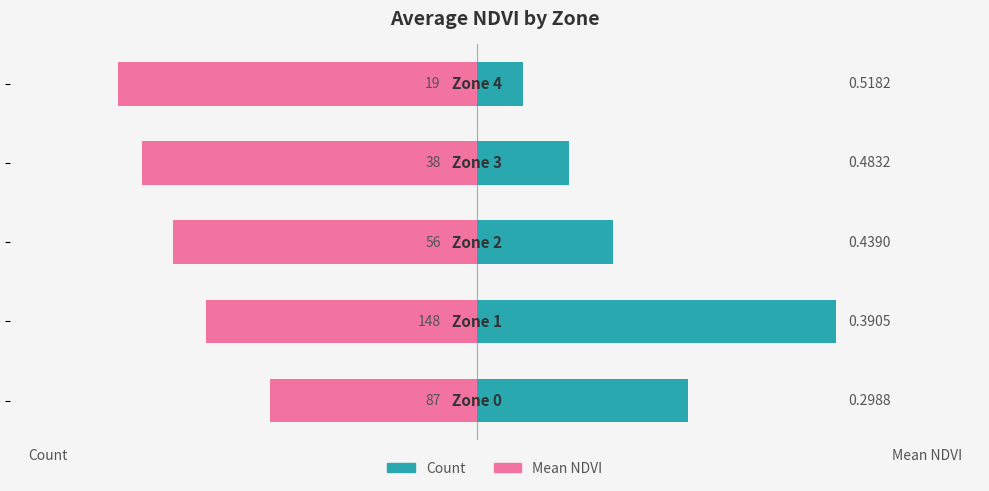

The Mean NDVI series shows -240.1 at 3. True or false?

False